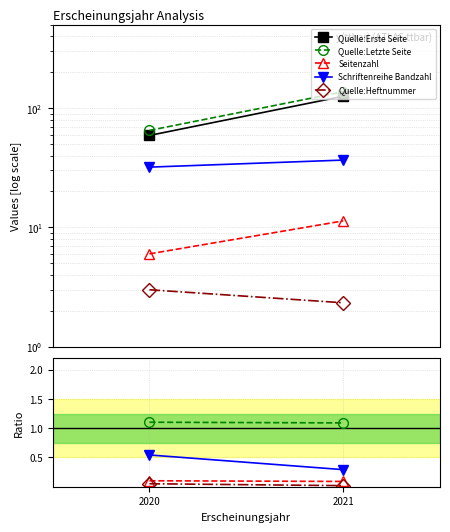

What is the highest value of the Quelle:Erste Seite series?

125.7